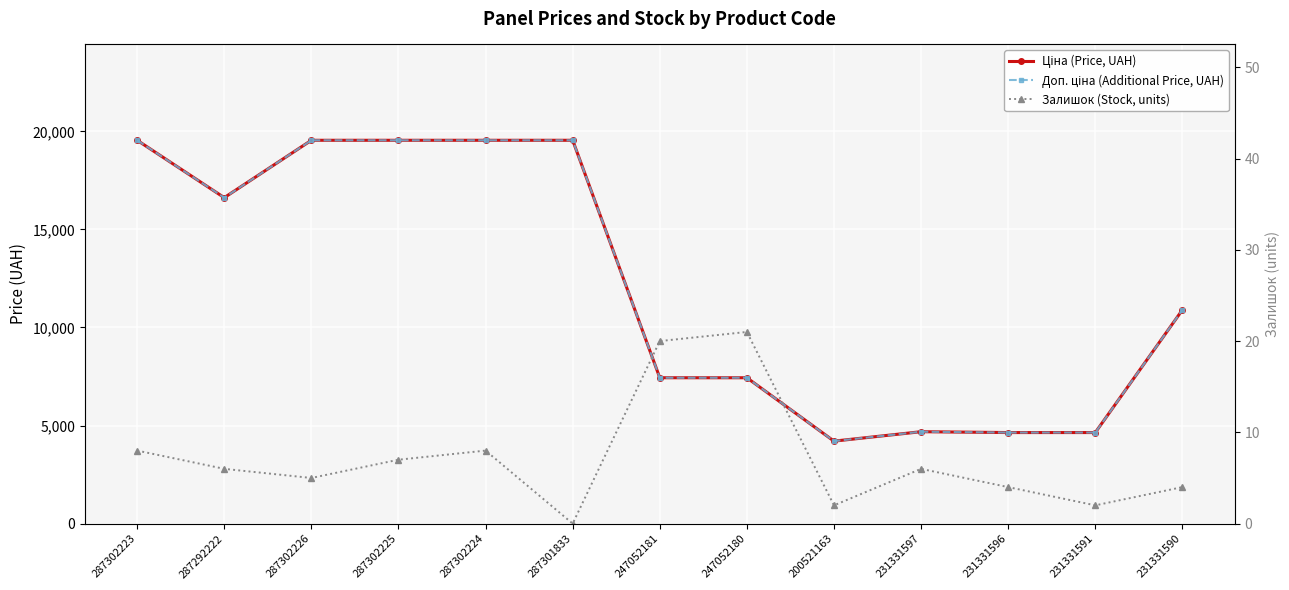

Reading left to right, list all the values displayed in this chart.

Ціна (Price, UAH): 287302223=19542.7	287292222=16618.0	287302226=19542.7	287302225=19542.7	287302224=19542.7	287301833=19542.7	247052181=7436.2	247052180=7436.2	200521163=4204.8	231331597=4685.4	231331596=4641.8	231331591=4641.8	231331590=10896.3
Доп. ціна (Additional Price, UAH): 287302223=19542.7	287292222=16618.0	287302226=19542.7	287302225=19542.7	287302224=19542.7	287301833=19542.7	247052181=7436.2	247052180=7436.2	200521163=4205.0	231331597=4685.0	231331596=4642.0	231331591=4642.0	231331590=10896.3
Залишок (Stock, units): 287302223=8.0	287292222=6.0	287302226=5.0	287302225=7.0	287302224=8.0	287301833=0.0	247052181=20.0	247052180=21.0	200521163=2.0	231331597=6.0	231331596=4.0	231331591=2.0	231331590=4.0